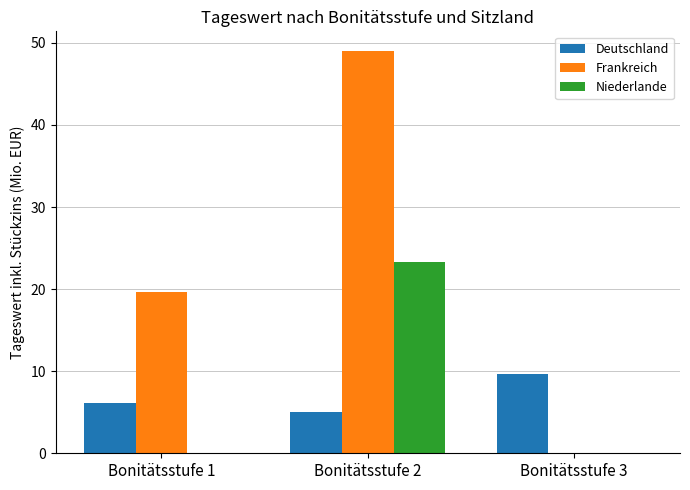

Reading left to right, extract all data points from this chart.

Deutschland: 6.2	5.1	9.6
Frankreich: 19.7	49.0	0.0
Niederlande: 0.0	23.3	0.0